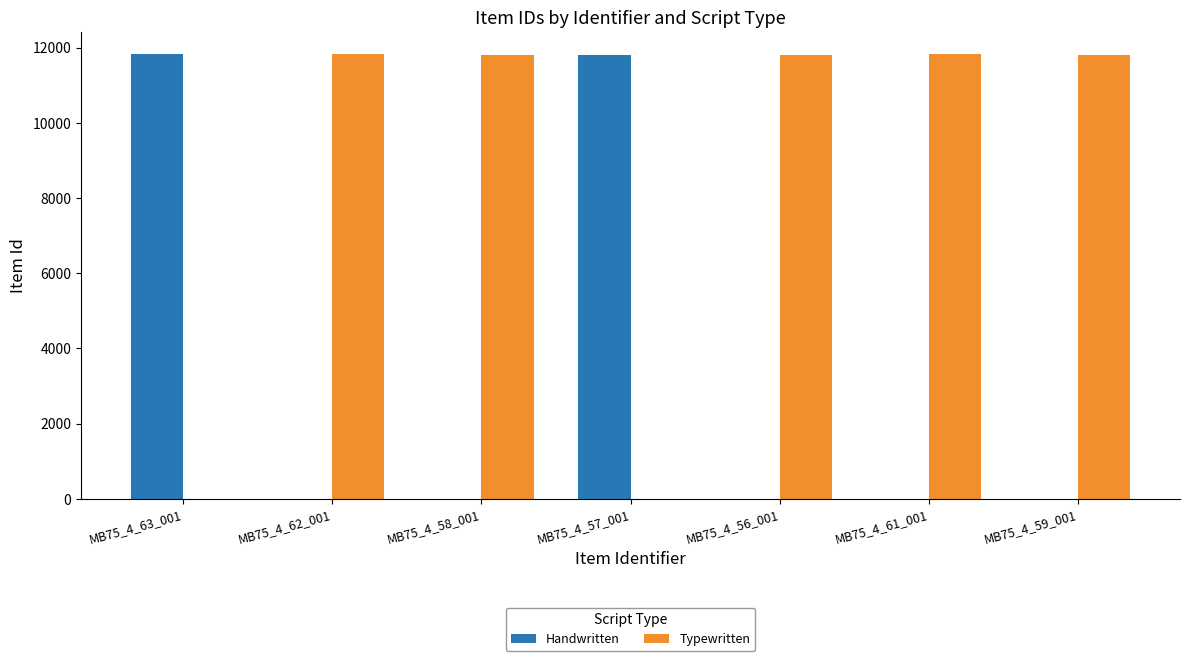

What is the sum of all Handwritten values?

23642